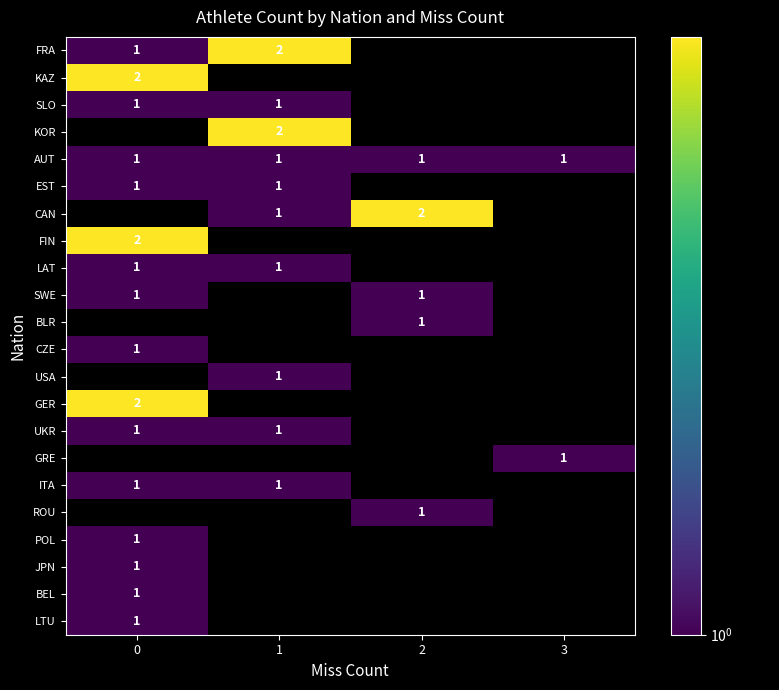

At which category does the chart reach its peak across all series?

1